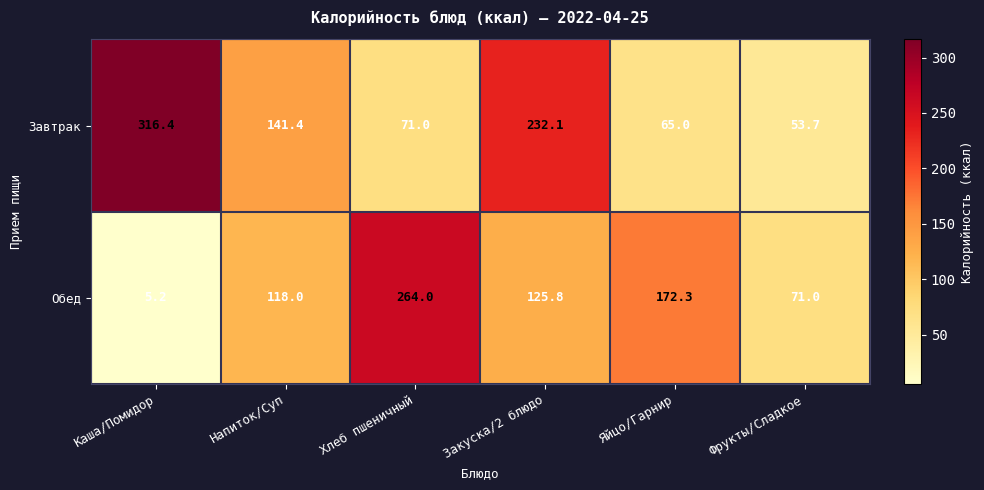

Reading left to right, transcribe all the data shown in this chart.

Завтрак: 316.4	141.4	71.0	232.1	65.0	53.7
Обед: 5.2	118.0	264.0	125.8	172.3	71.0